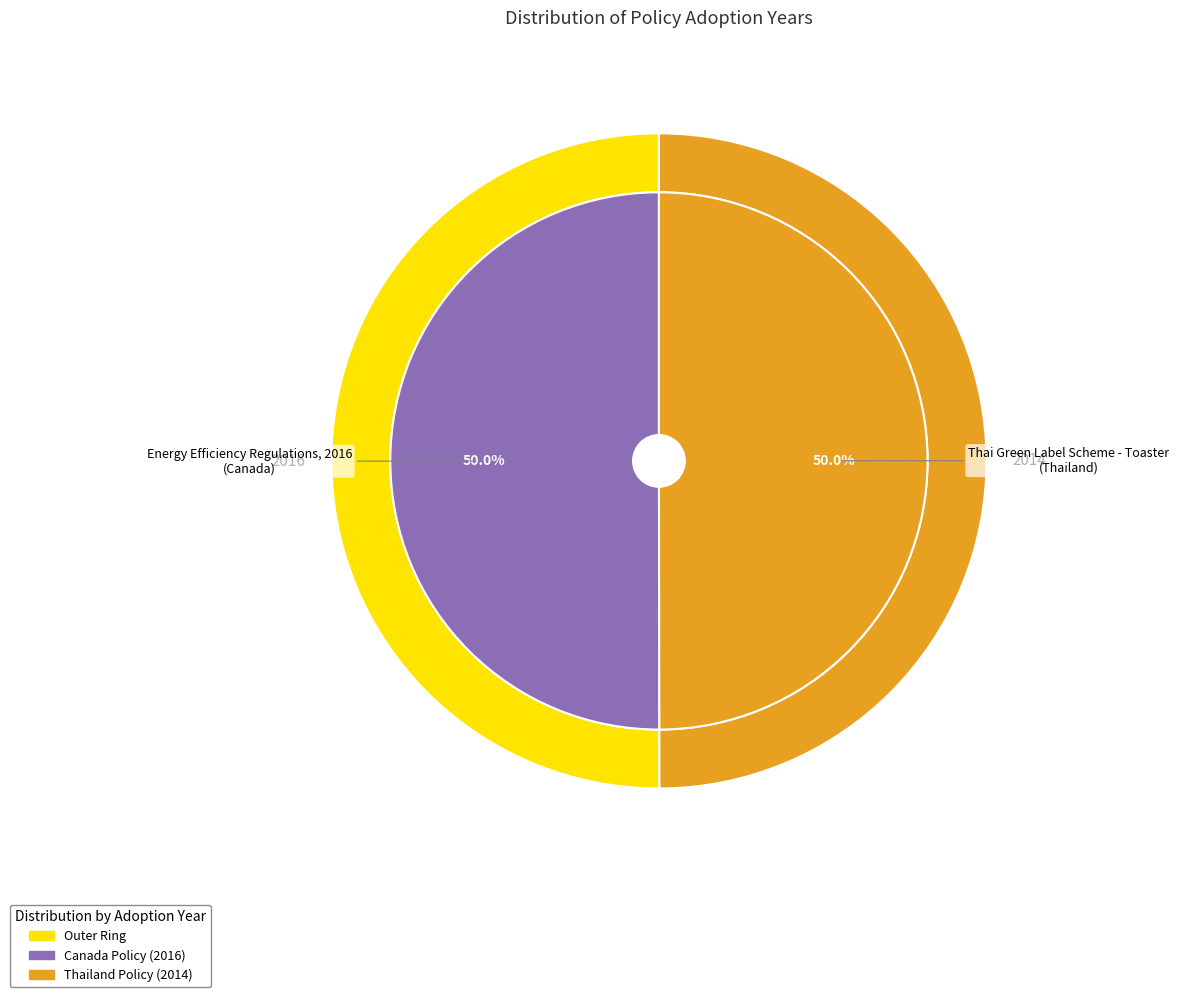

To the nearest percent, what portion does Energy Efficiency Regulations, 2016 (Canada) represent?

50%